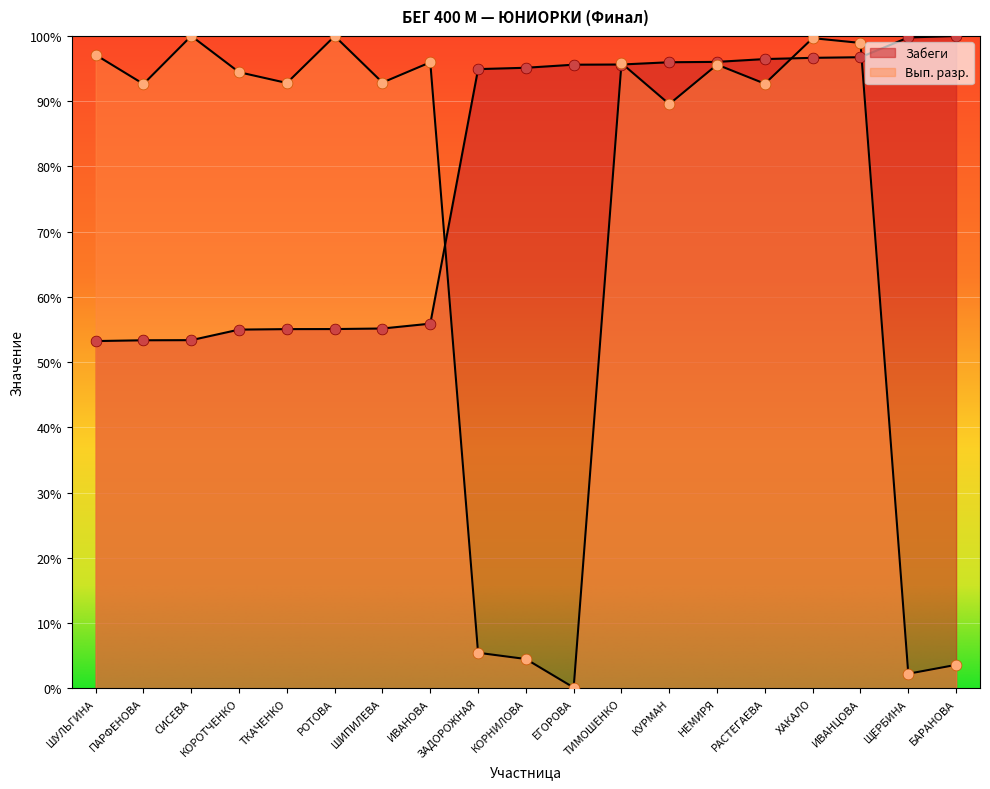

Which series reaches the minimum Y coordinate?

Вып. разр.